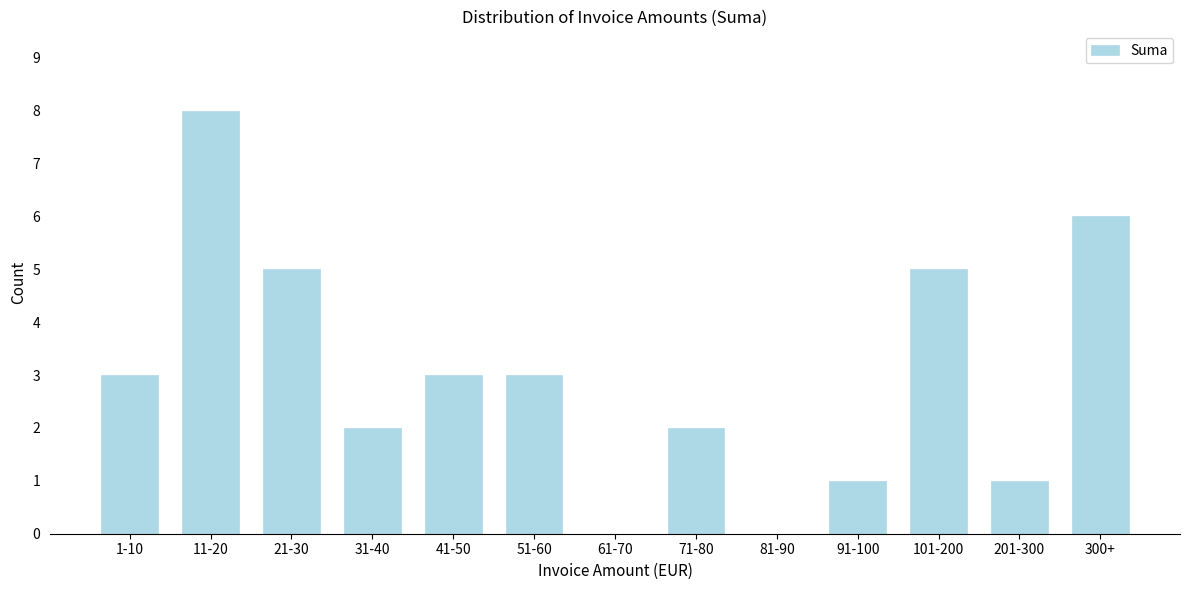

Reading left to right, list all the values displayed in this chart.

1-10=3	11-20=8	21-30=5	31-40=2	41-50=3	51-60=3	61-70=0	71-80=2	81-90=0	91-100=1	101-200=5	201-300=1	300+=6